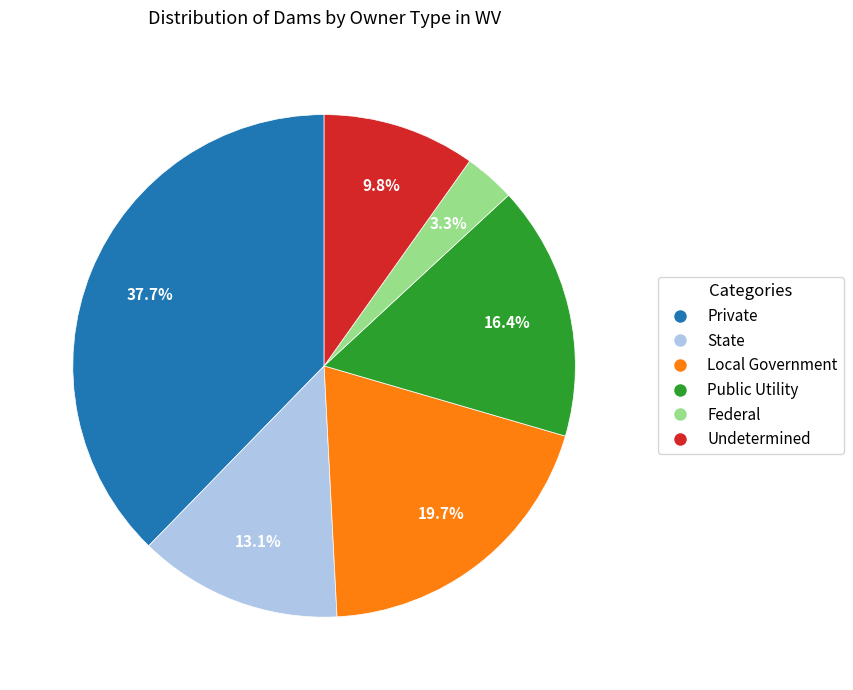

What is the ratio of the value at Local Government to the value at State?

1.5